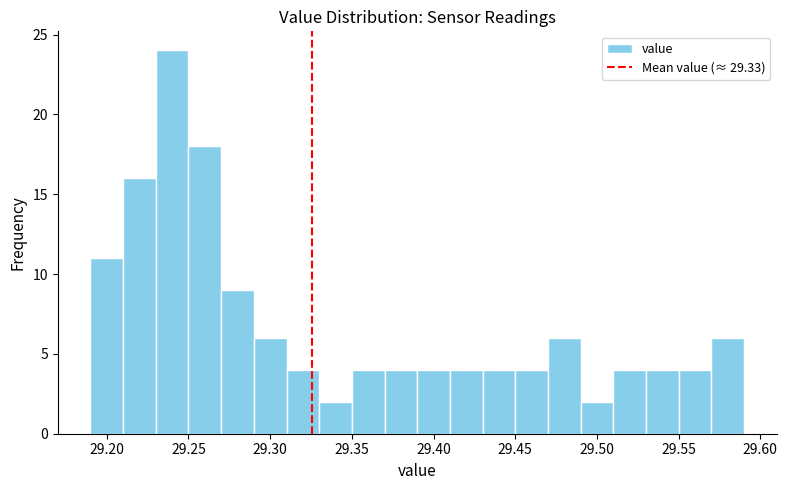

Reading left to right, list every bar in this chart as the range it spans on the x-axis followed by its height. The values are not printed on the chart, so give them approximately, as read against the axis.

29.19 to 29.21: 11
29.21 to 29.23: 16
29.23 to 29.25: 24
29.25 to 29.27: 18
29.27 to 29.29: 9
29.29 to 29.31: 6
29.31 to 29.33: 4
29.33 to 29.35: 2
29.35 to 29.37: 4
29.37 to 29.39: 4
29.39 to 29.41: 4
29.41 to 29.43: 4
29.43 to 29.45: 4
29.45 to 29.47: 4
29.47 to 29.49: 6
29.49 to 29.51: 2
29.51 to 29.53: 4
29.53 to 29.55: 4
29.55 to 29.57: 4
29.57 to 29.59: 6